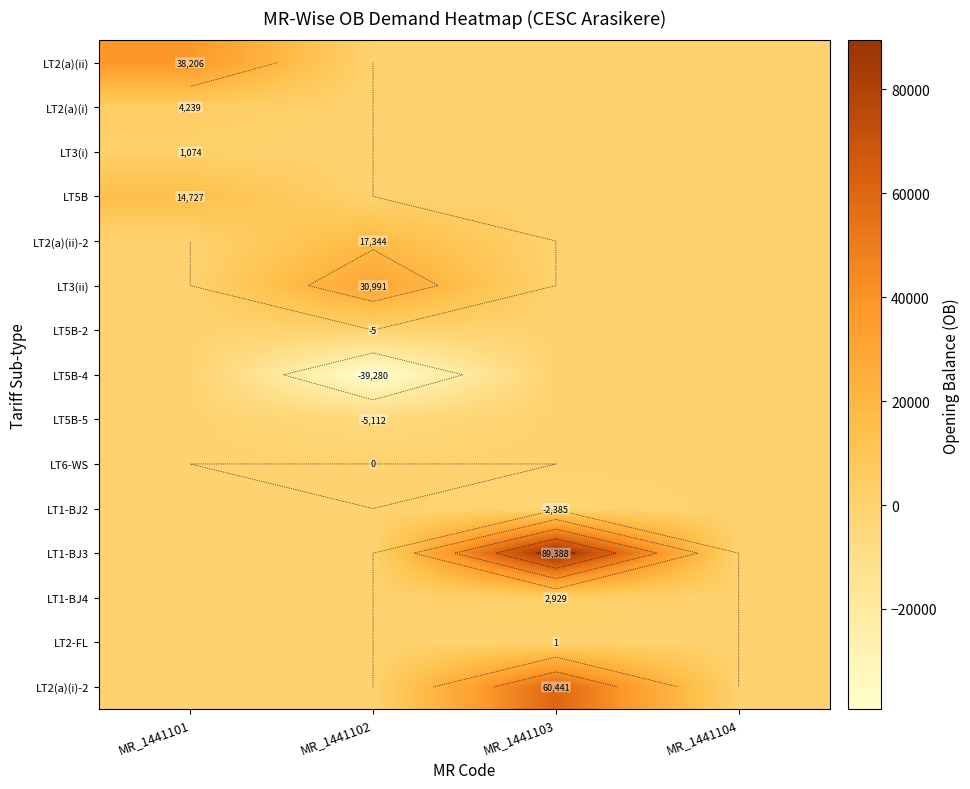

What is the spread (max minus min) of values at MR_1441103?

91773.6